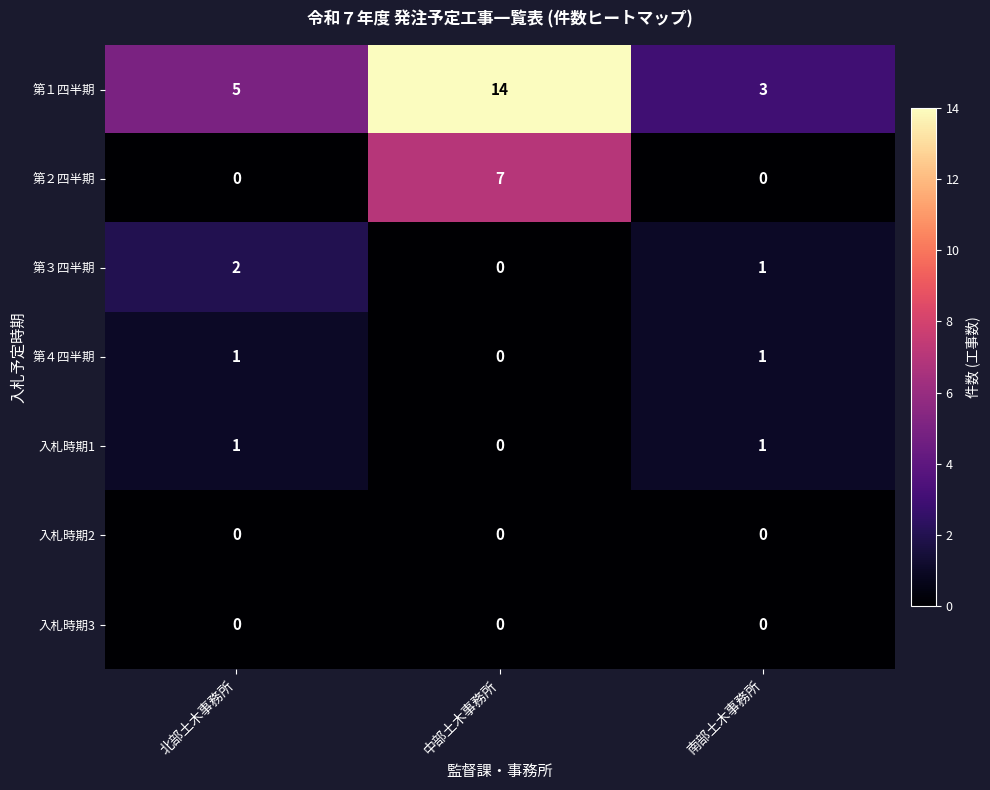

What is the difference between the maximum and minimum values in the 第１四半期 series?

11